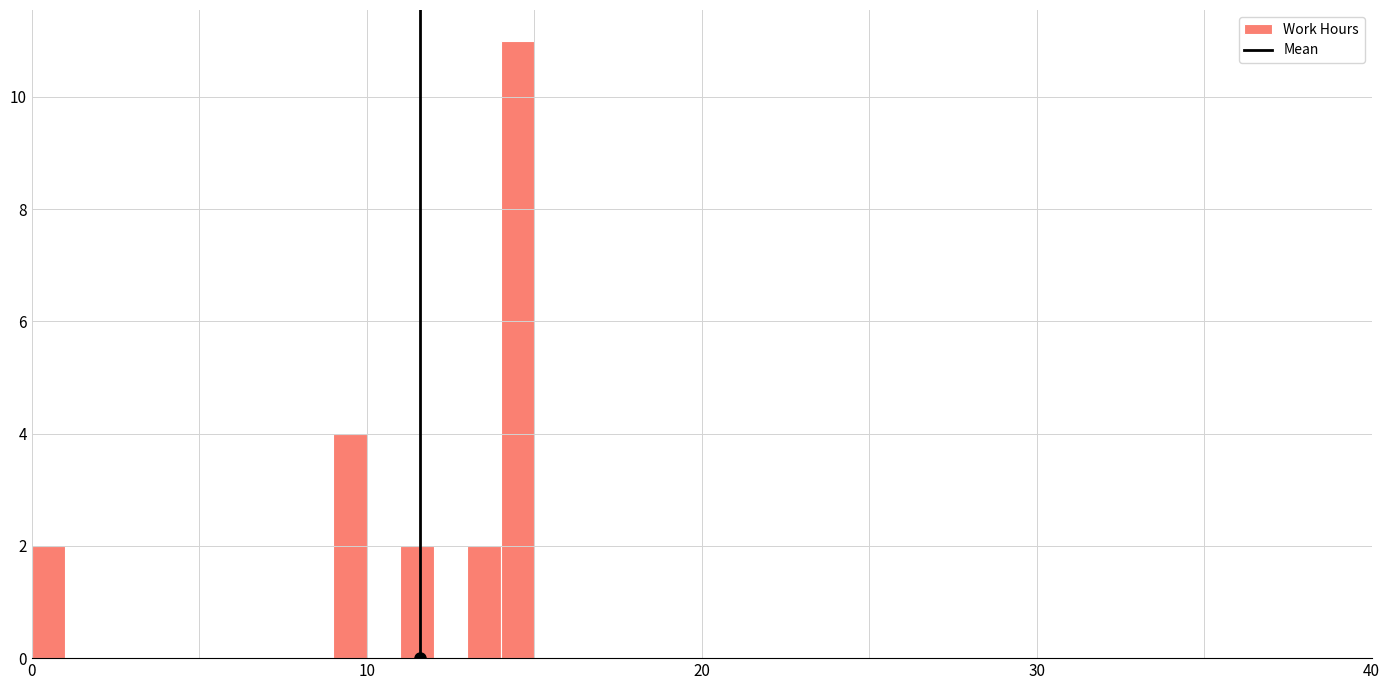

Read against the x-axis, roughly where is the centre of the tallest bar?

15